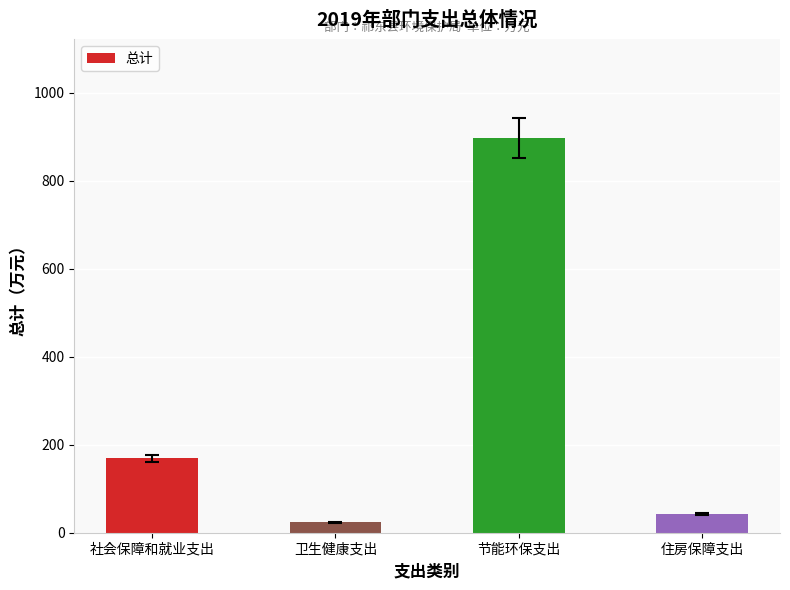

Where is the data nearest to the value 460?

社会保障和就业支出